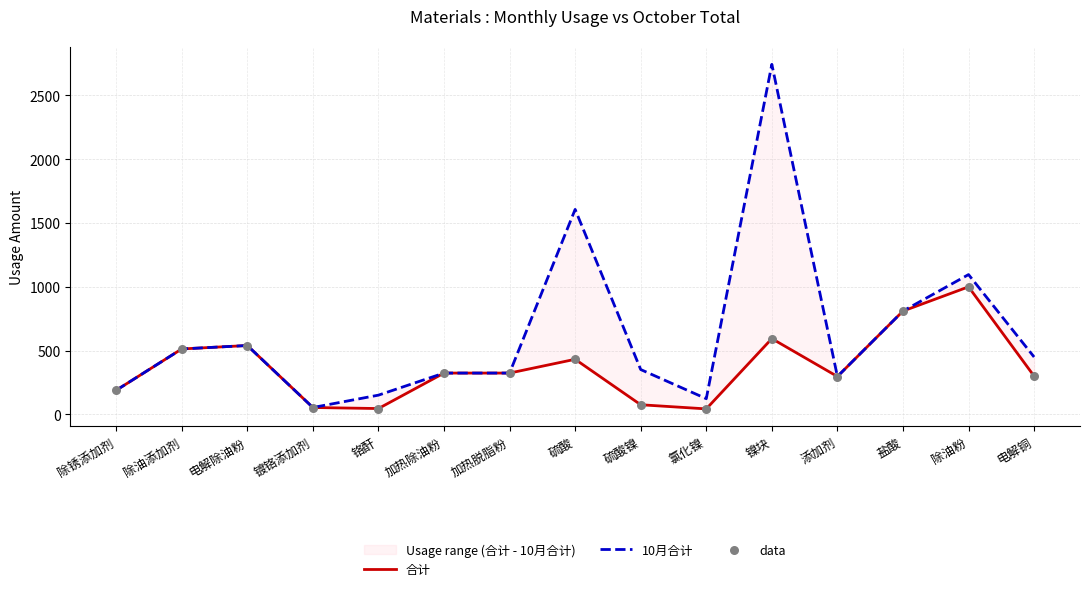

What are all the series names shown in the legend?

合计, 10月合计, data